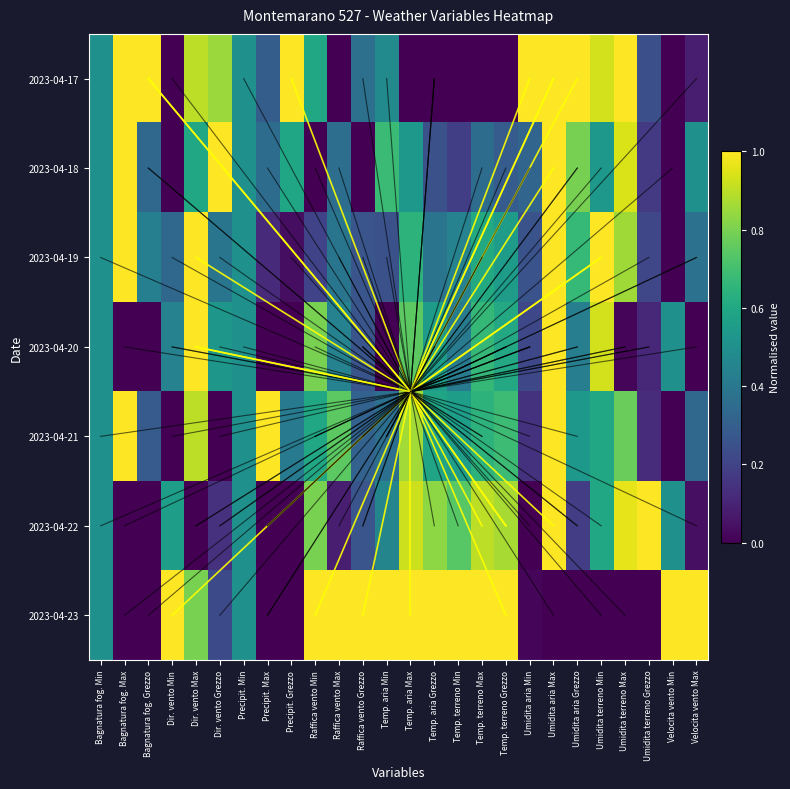

Rank the series at Bagnatura fog. Max from highest to lowest value.

2023-04-17, 2023-04-18, 2023-04-19, 2023-04-21, 2023-04-20, 2023-04-22, 2023-04-23